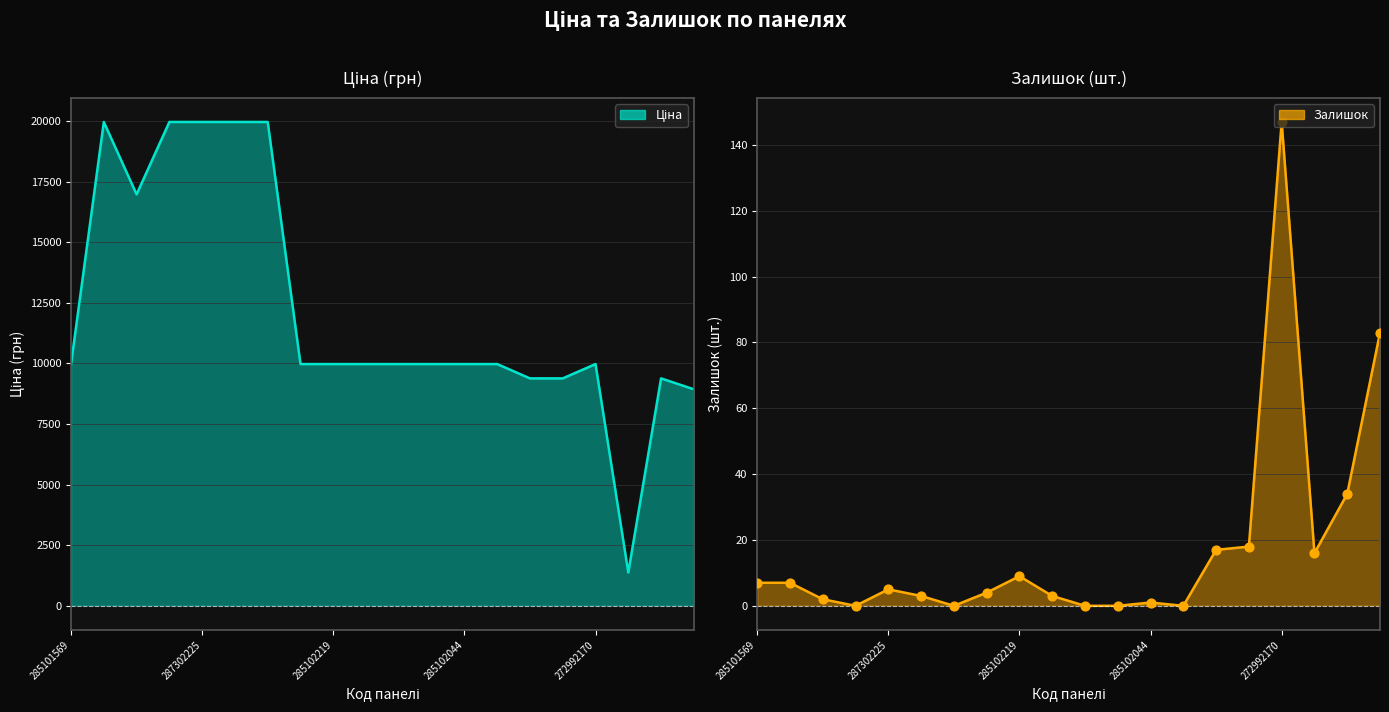

Is the value of Залишок точки at 8 greater than the value of Залишок at 17?

No